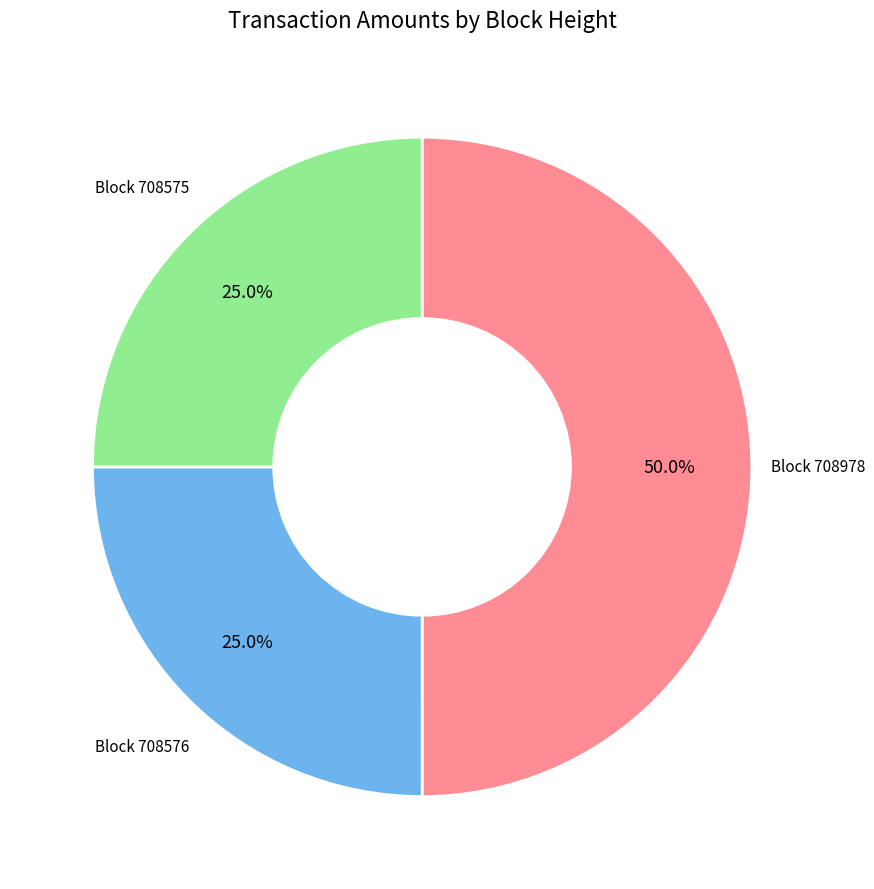

What is the largest slice in the pie chart?

Block 708978